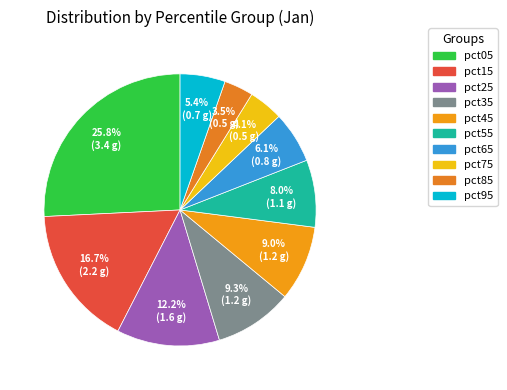

What is the change in value from pct05 to pct75?

-2.9